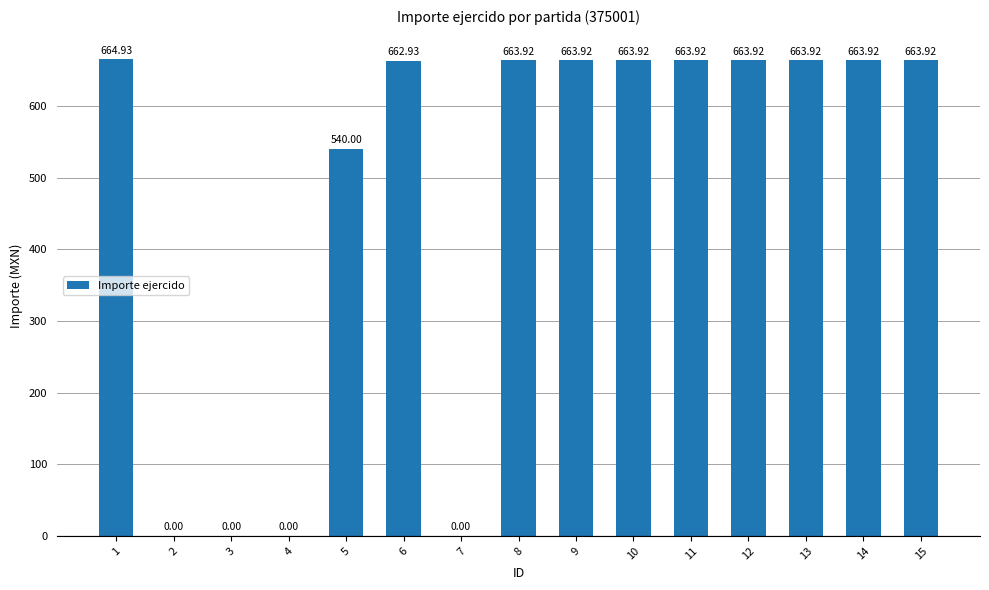

What is the sum of all values?

7179.2